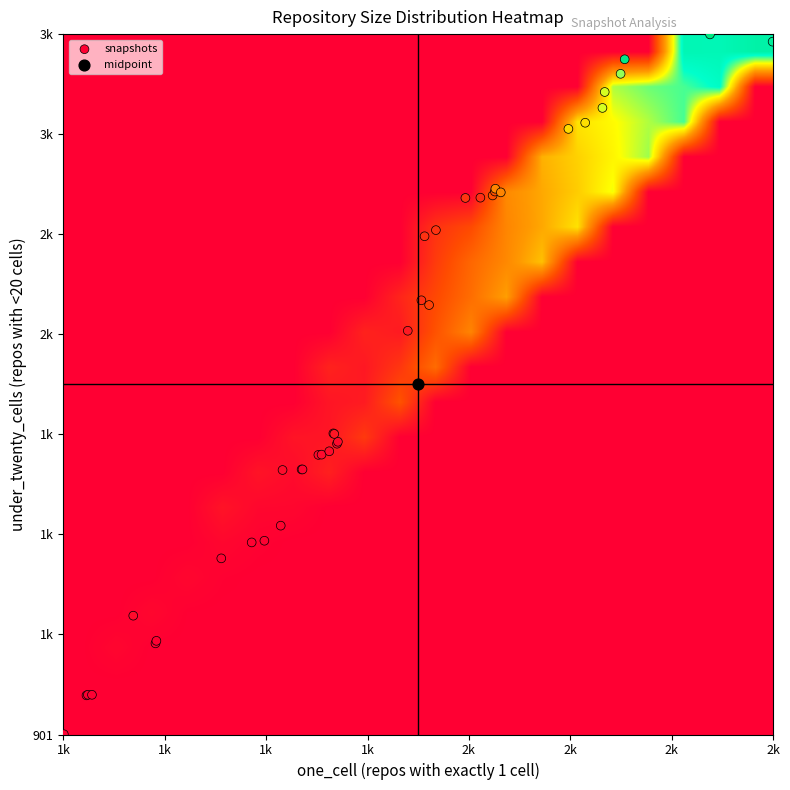

What is the maximum value shown in the chart?

3405